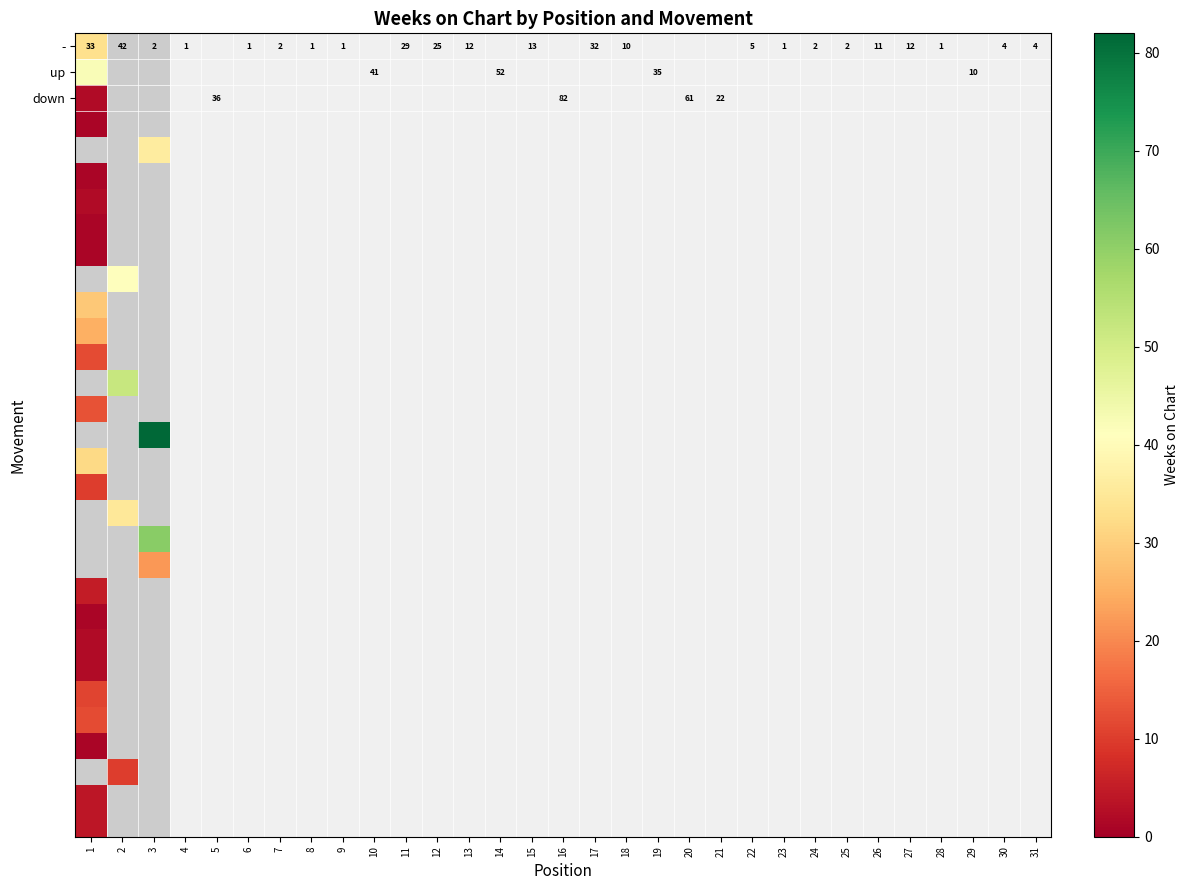

Which label corresponds to the smallest value in the chart?

1